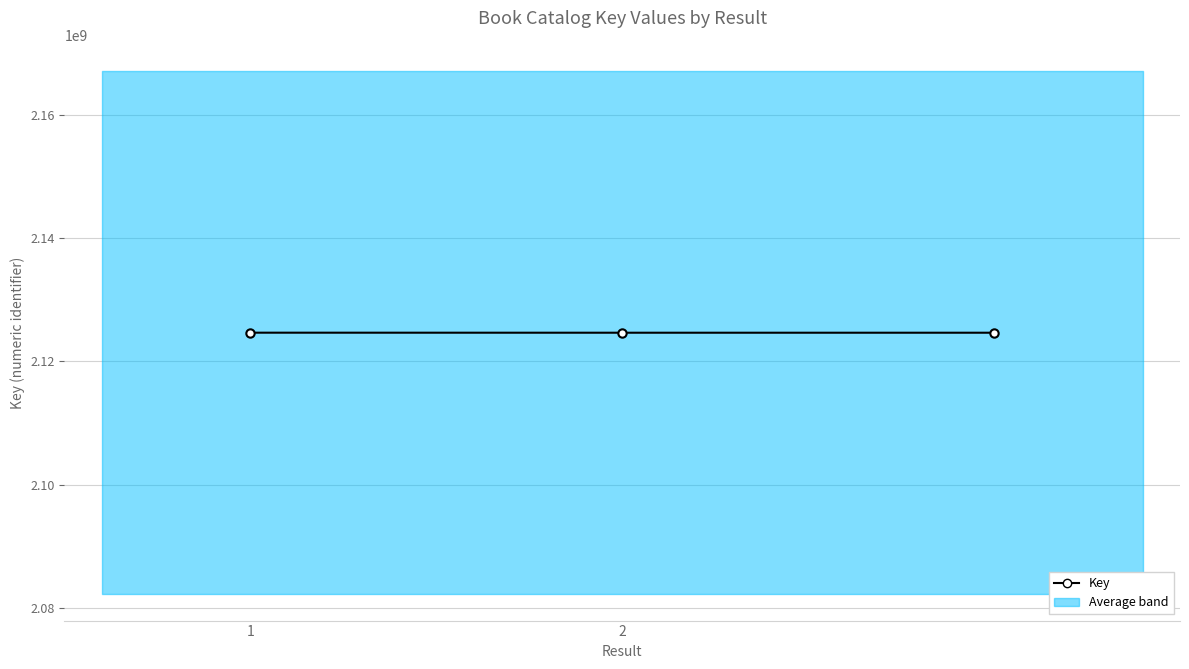

Count the values in the range 2124660901 to 2124666835.

3